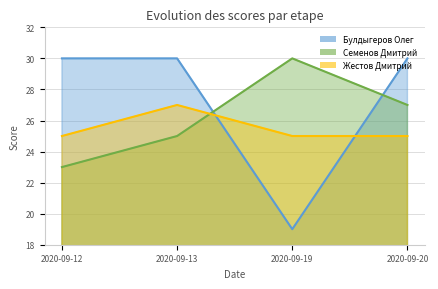

What is the value of the Булдыгеров Олег point at the 4th from the left?

30